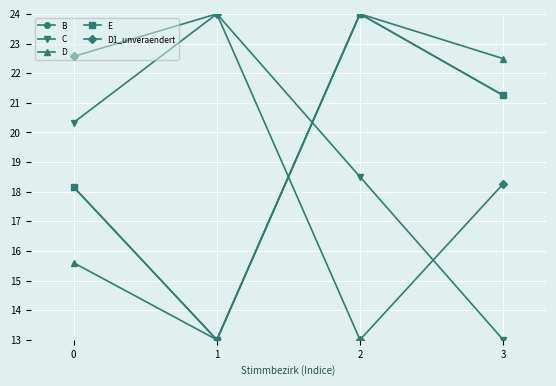

Is this an area chart (filled region under the line)?

No